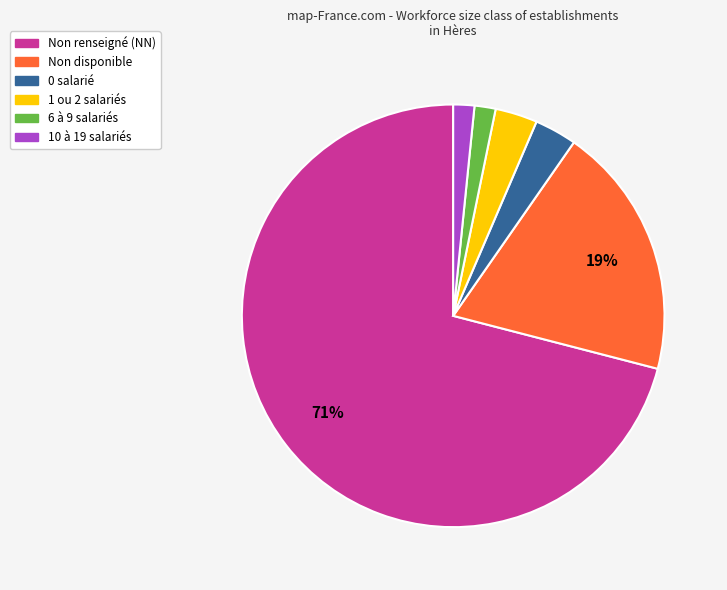

Is there any slice that represents more than half of the pie?

Yes